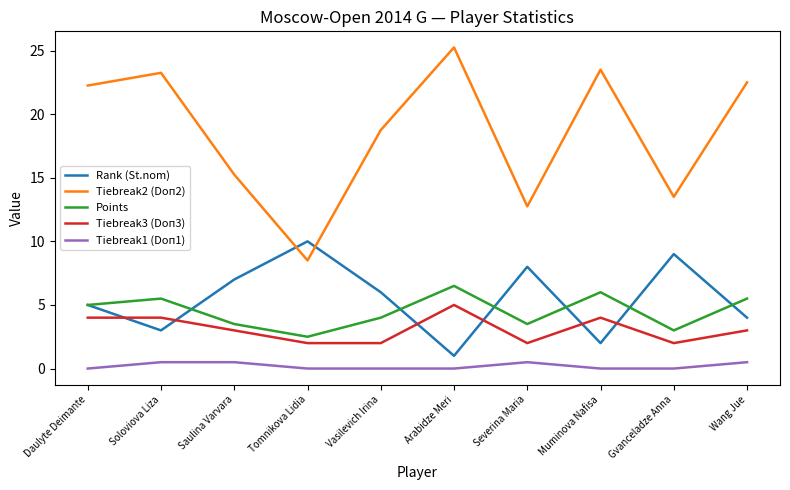

Is this an area chart (filled region under the line)?

No